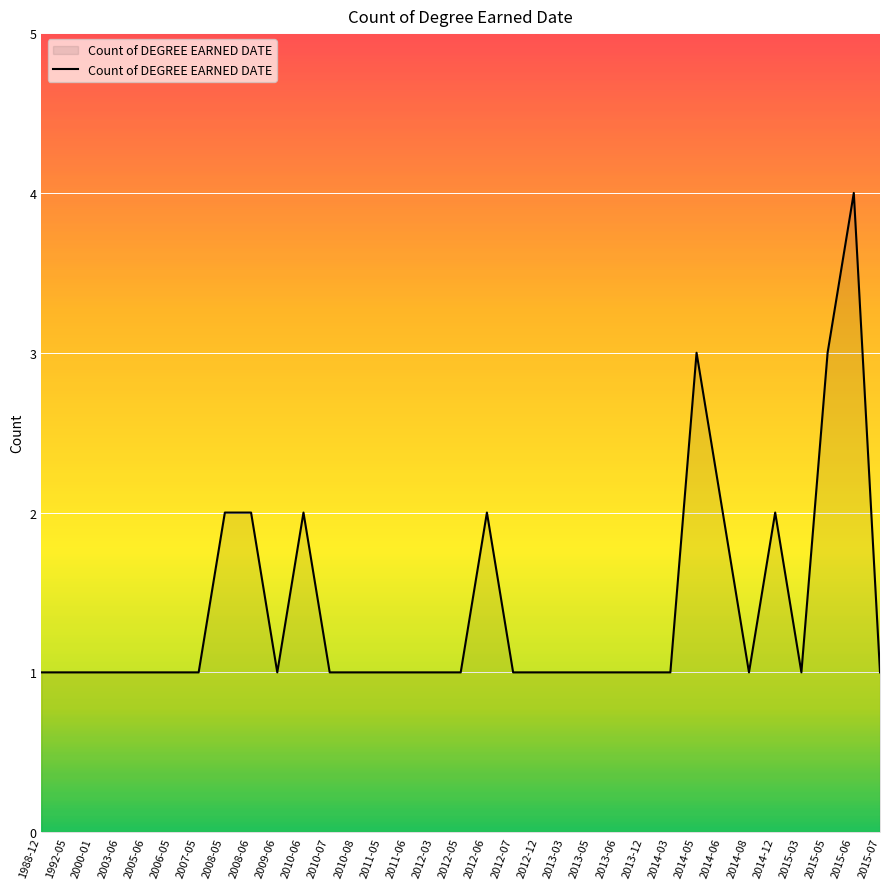

Count the values in the range 1 to 2.

30